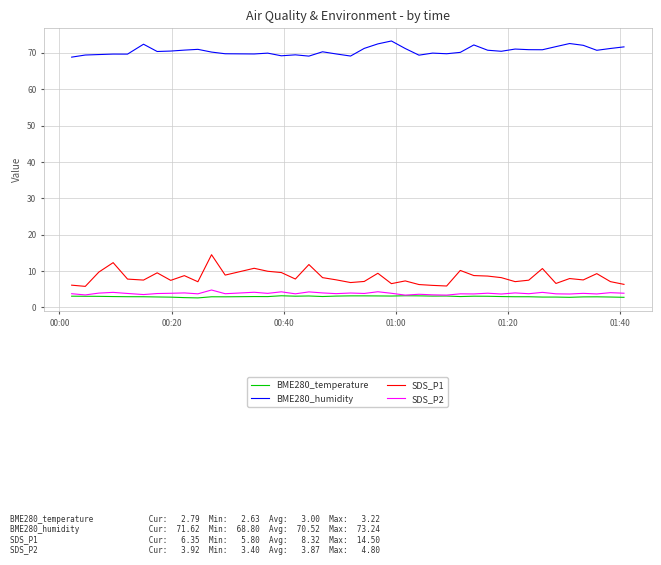

Which series has the widest spread of values?

SDS_P1